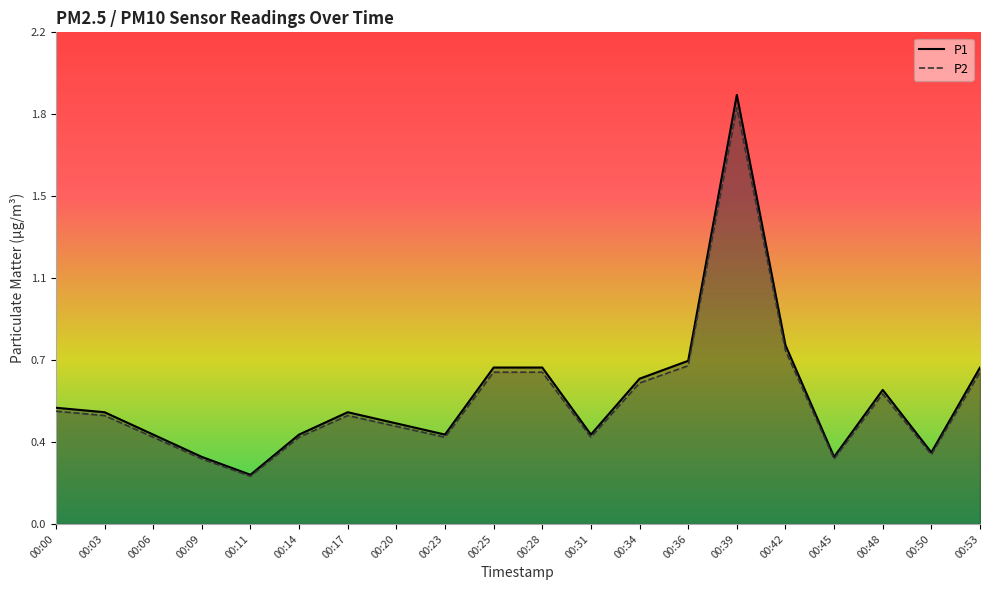

Between 00:48 and 00:23, which is larger?

00:48